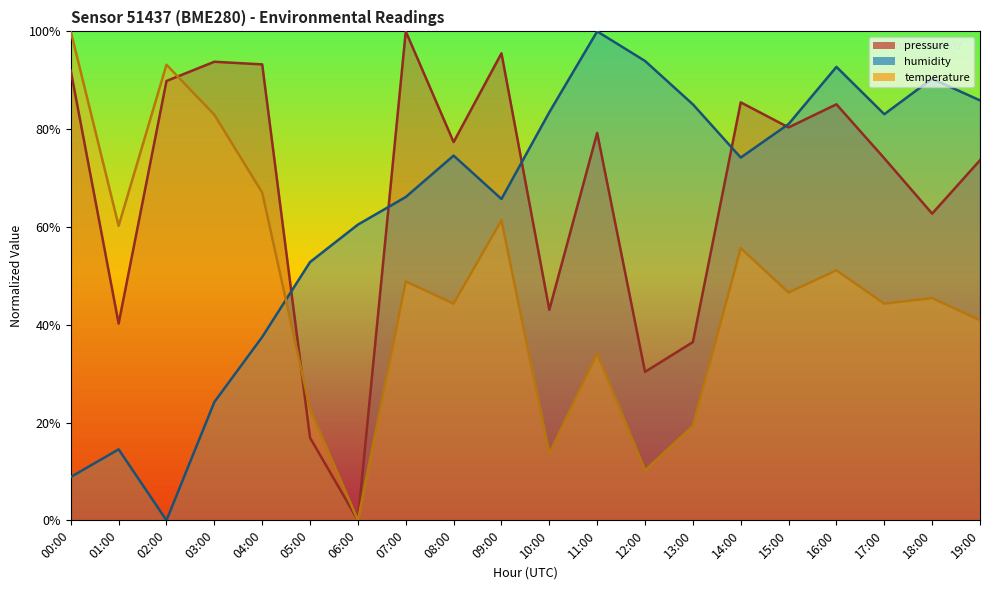

What is the value of the temperature point at the 11th from the left?

13.6